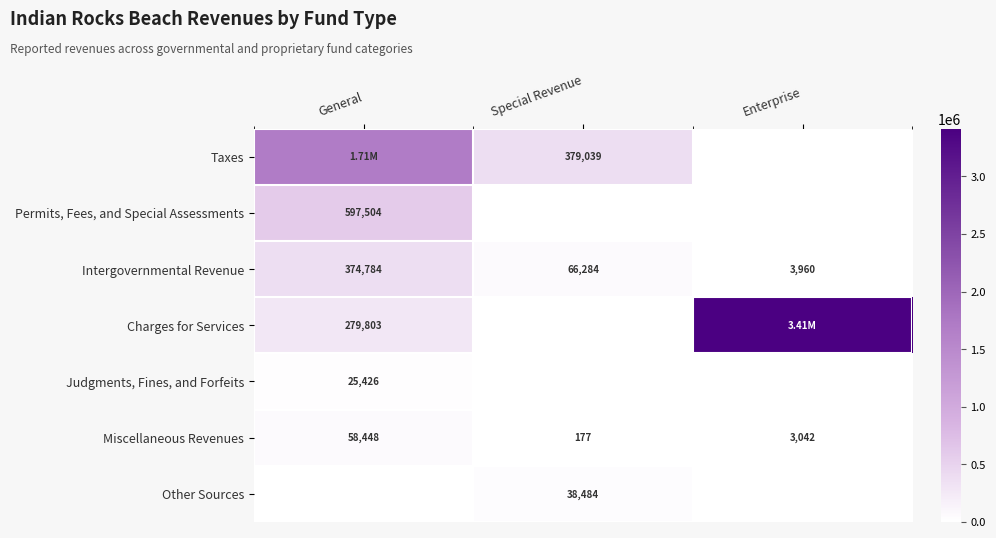

Which category has the lowest value in the Miscellaneous Revenues series?

Special Revenue